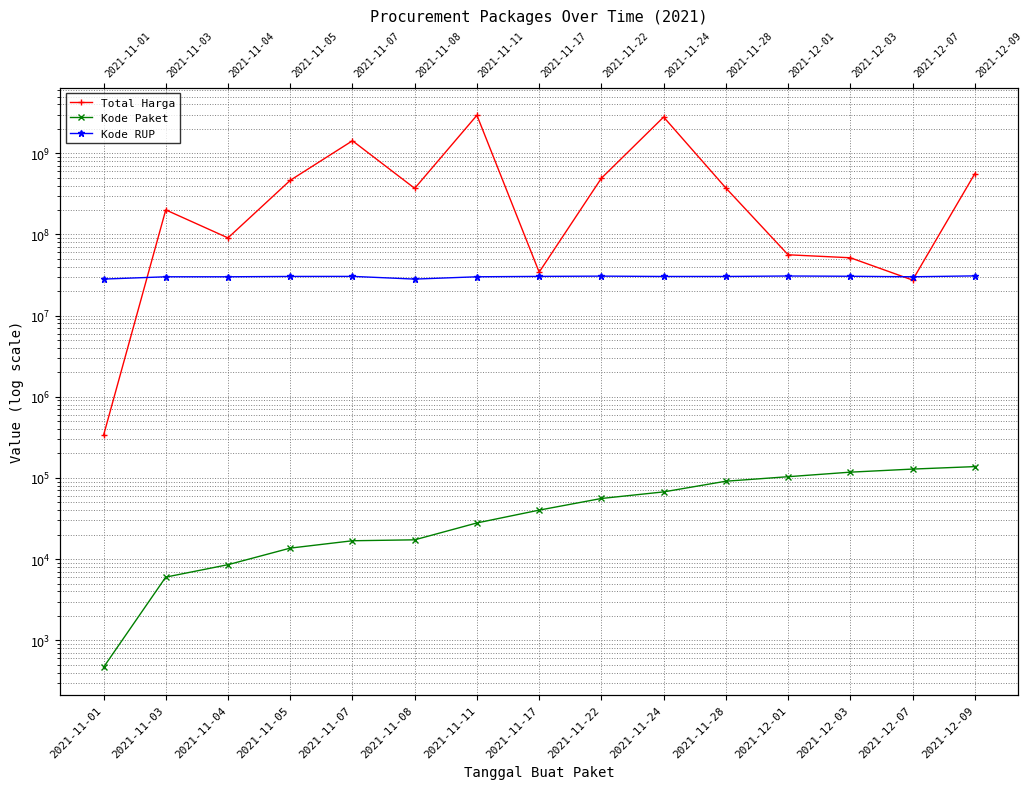

What is the label of the 2nd point from the left?

2021-11-03